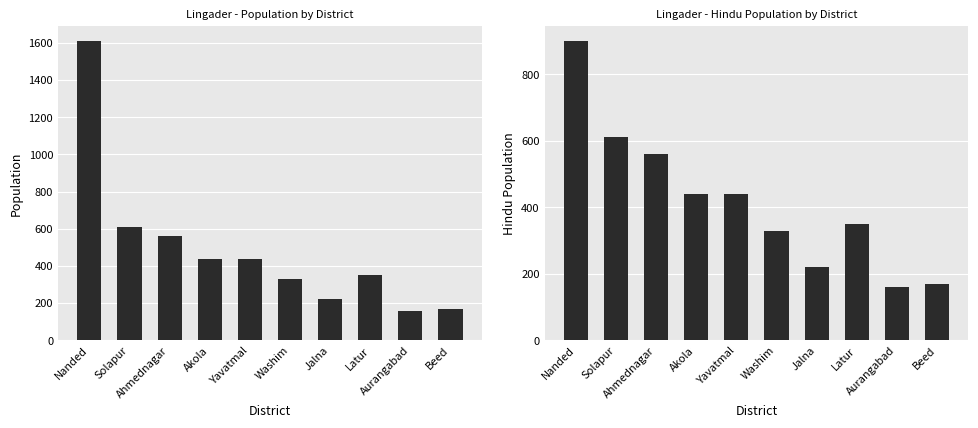

At which category is the sum across all series the highest?

Nanded